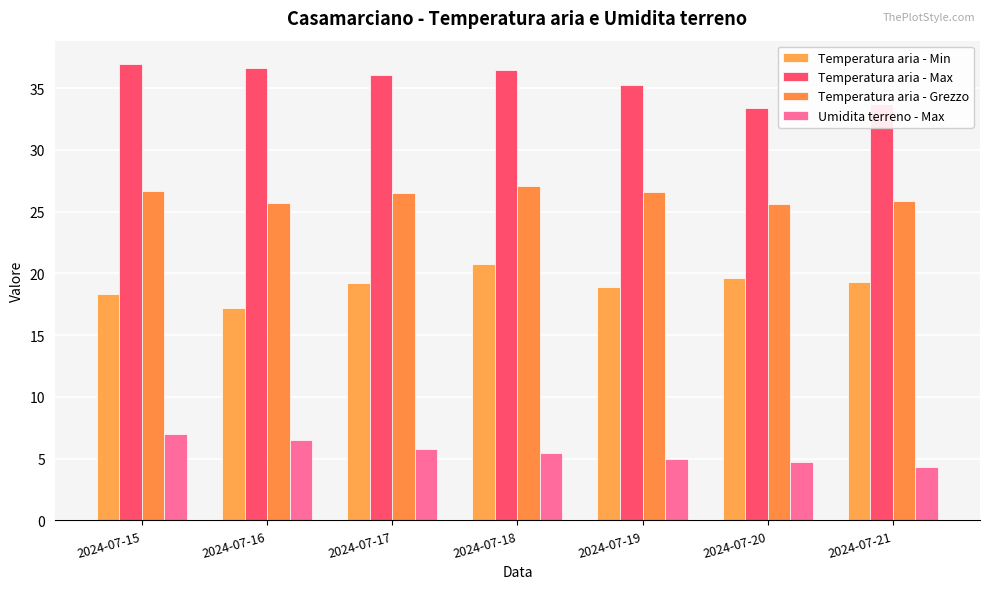

At which category is the sum across all series the highest?

2024-07-18